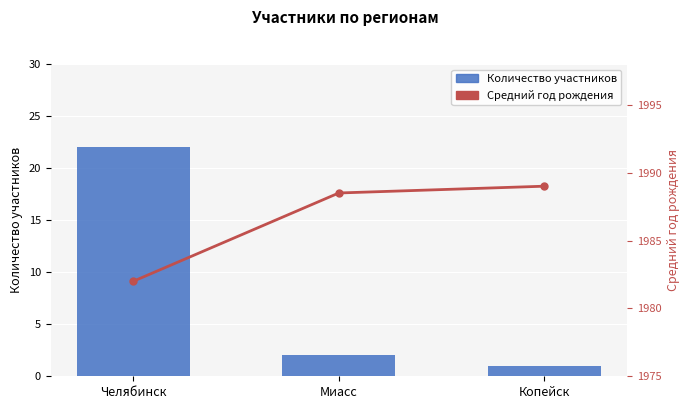

Reading left to right, what are all the values shown in this chart?

Количество участников: Челябинск=22.0	Миасс=2.0	Копейск=1.0
Средний год рождения: Челябинск=1982.0	Миасс=1988.5	Копейск=1989.0